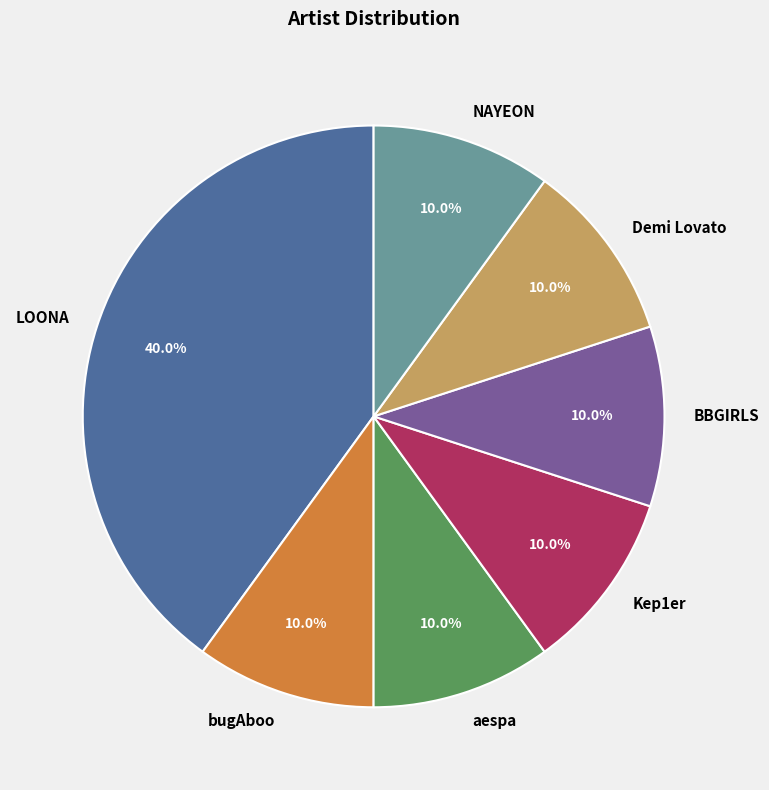

To the nearest percent, what is the difference between the largest and smallest slice percentages?

30%